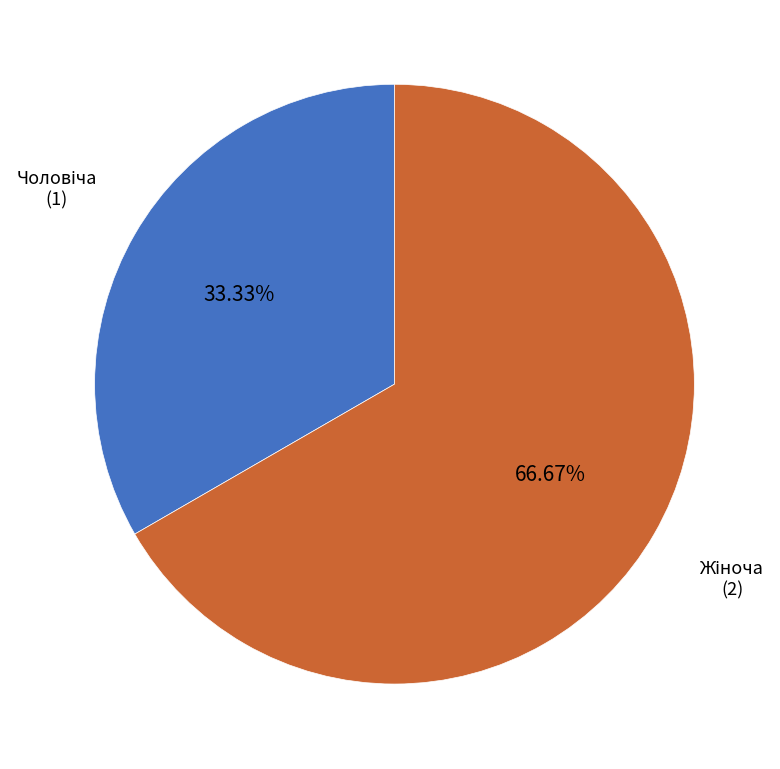

Does any single category account for the majority?

Yes